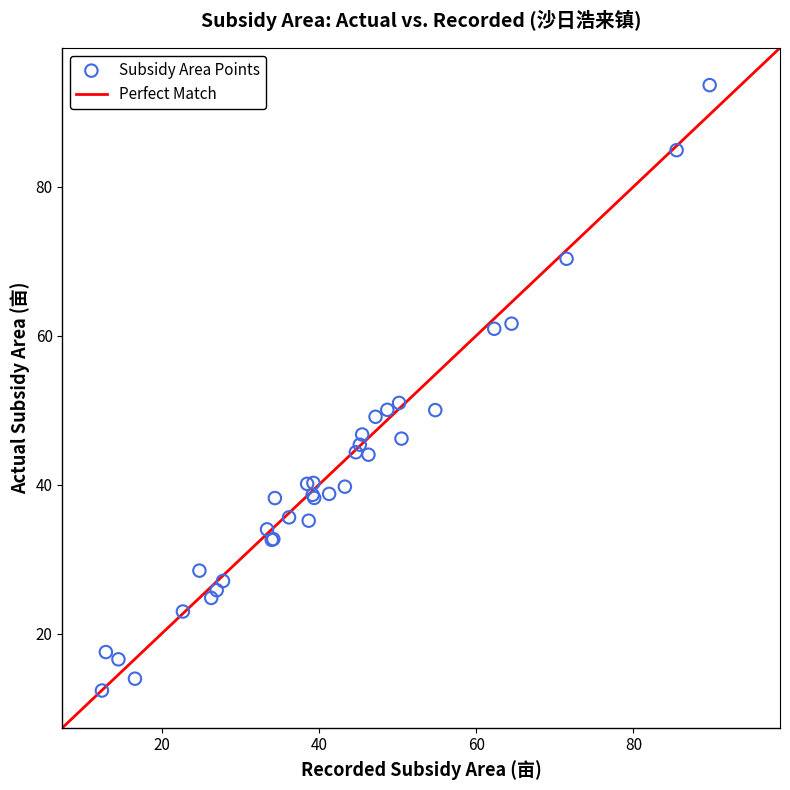

What Y value in the scatter plot is closest to 53?

51.0